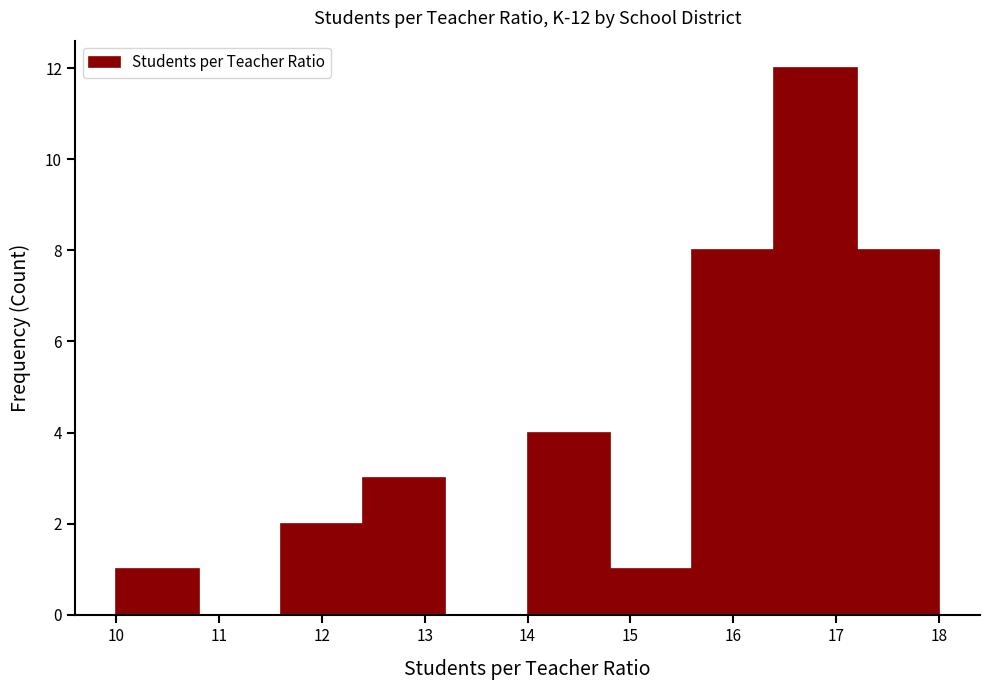

Over which range of the x-axis is the bar tallest?

16.4 to 17.2